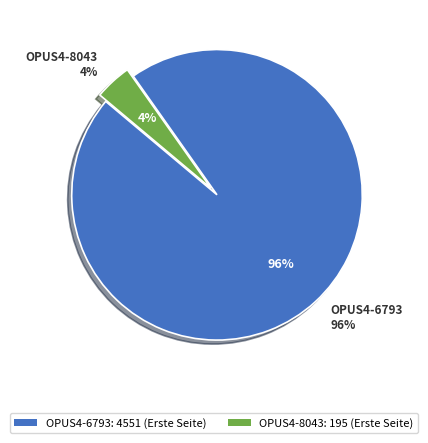

Between OPUS4-8043 and OPUS4-6793, which is larger?

OPUS4-6793